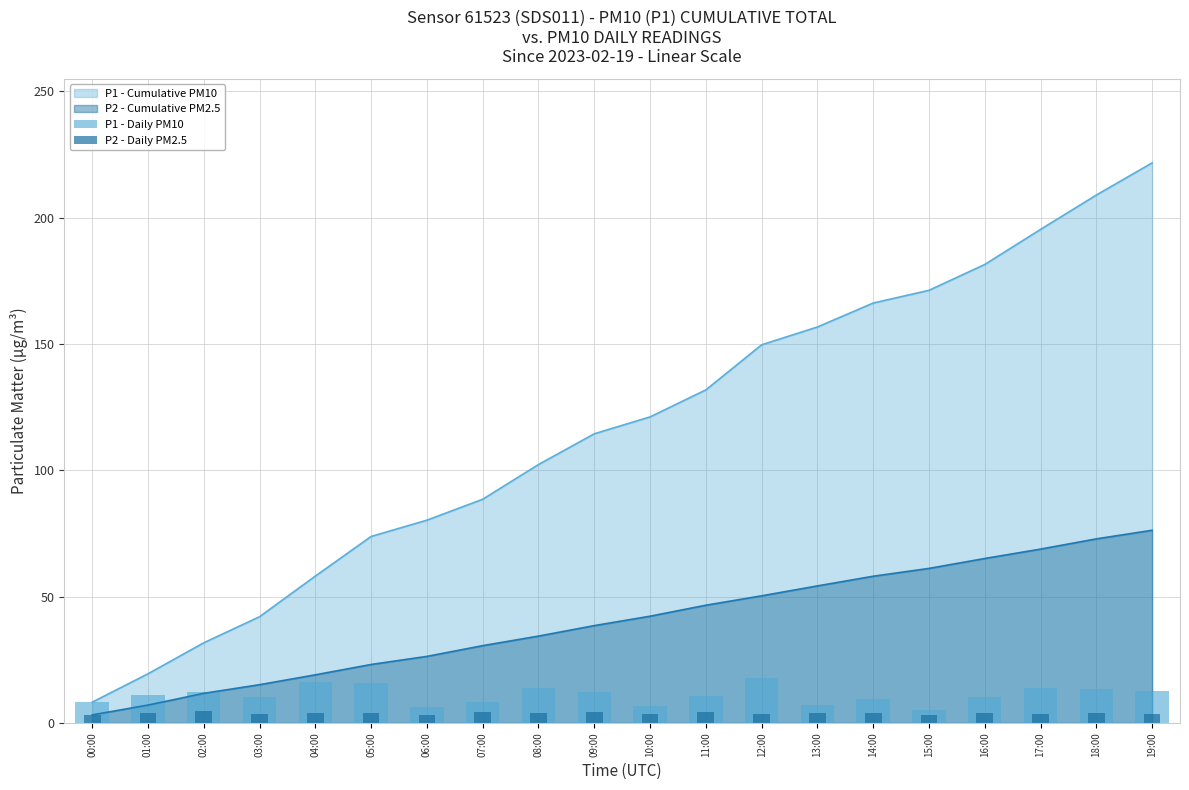

Reading right to left, transcribe all the data shown in this chart.

P1 - Daily PM10: 12.7	13.6	13.9	10.2	5.0	9.5	7.0	17.9	10.7	6.7	12.2	13.8	8.3	6.5	15.7	16.1	10.3	12.3	11.2	8.2
P2 - Daily PM2.5: 3.4	4.0	3.7	3.9	3.1	3.8	3.9	3.7	4.3	3.7	4.2	3.8	4.2	3.2	4.1	3.9	3.4	4.7	3.9	3.2